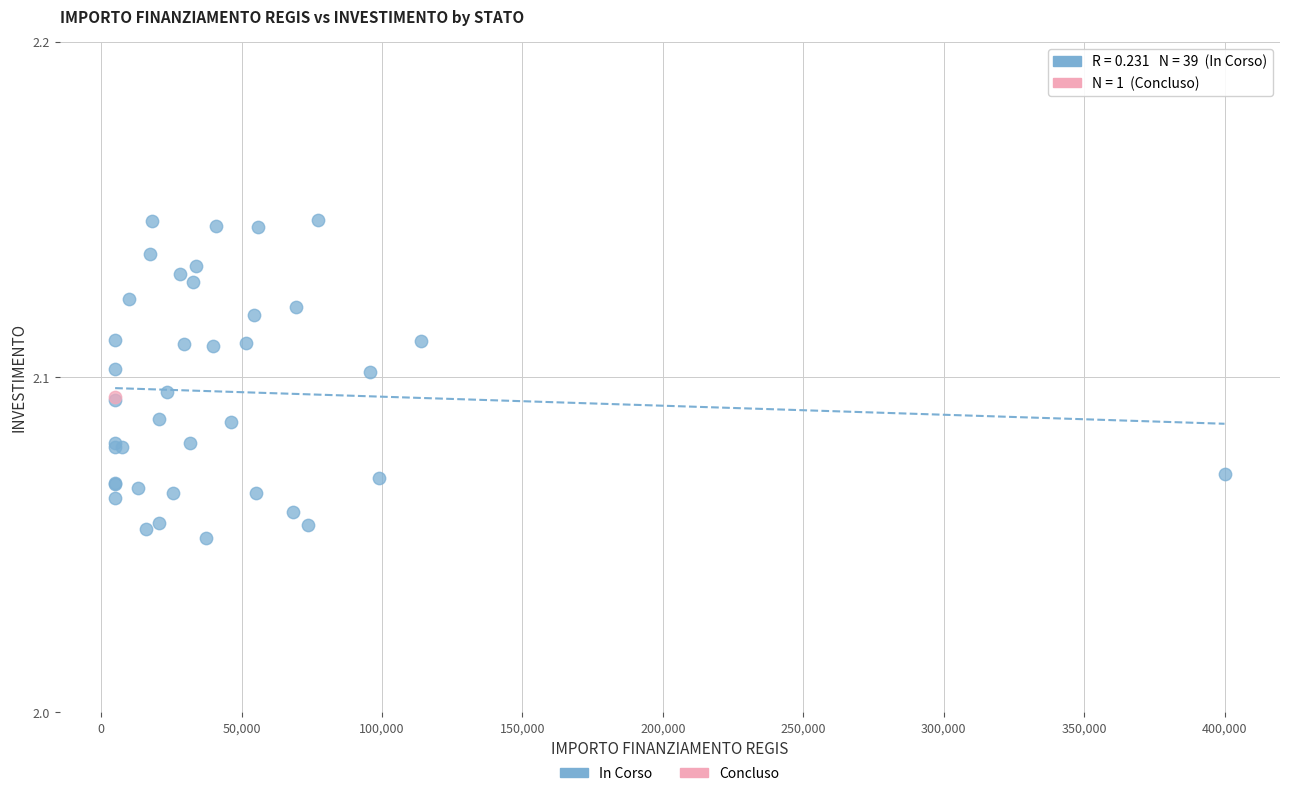

What are all the series names shown in the legend?

In Corso, Concluso